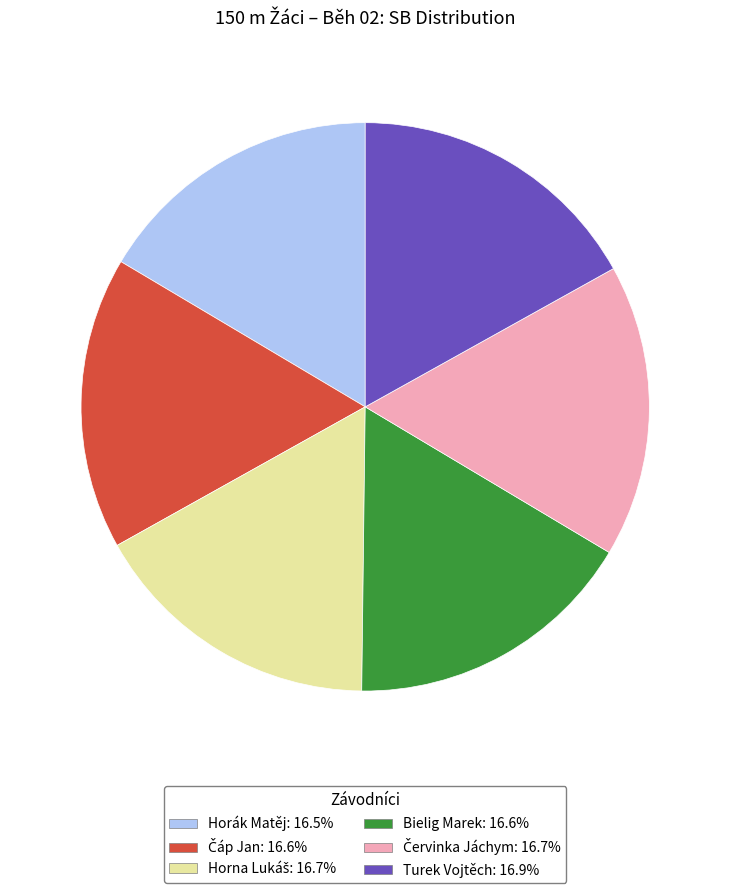

What is the ratio of the value at Turek Vojtěch to the value at Horák Matěj?

1.0